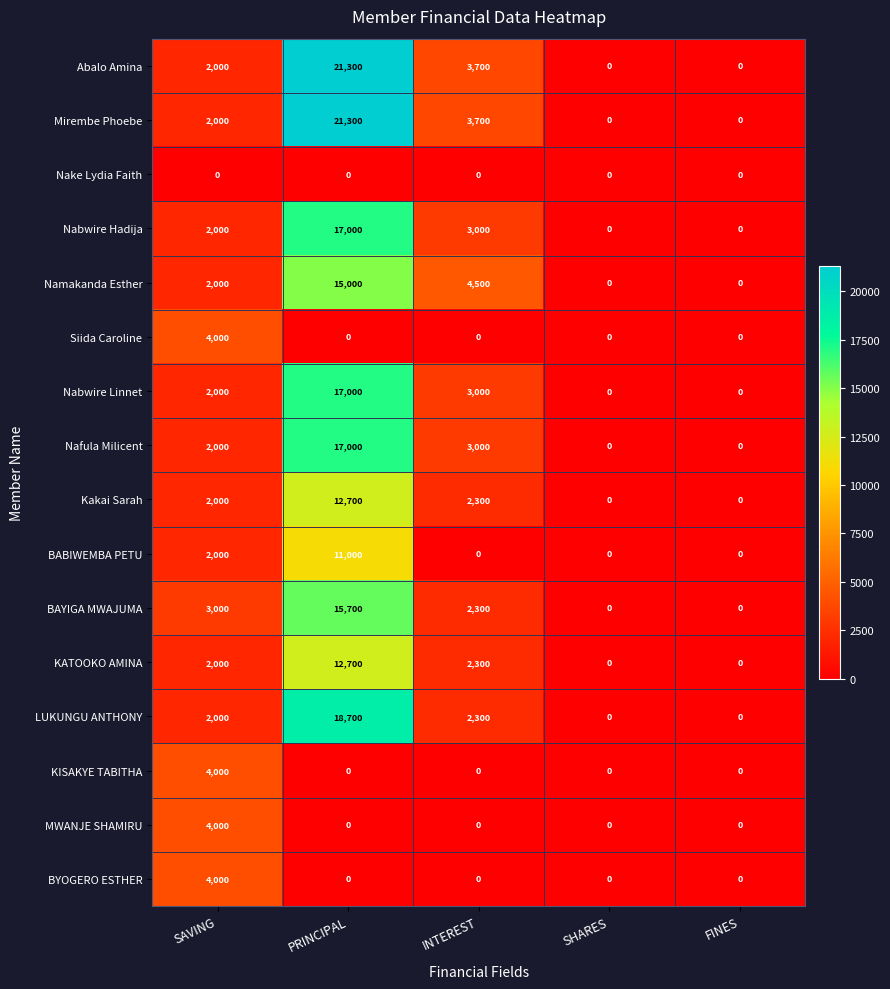

What is the difference between the highest and lowest values at SAVING?

4000